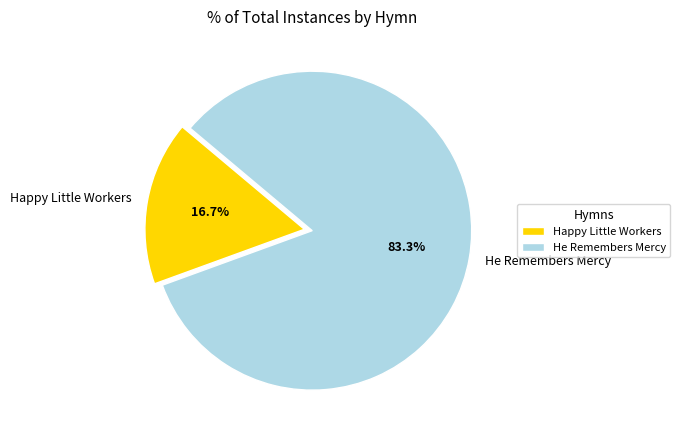

Is it true that He Remembers Mercy is 83% of the pie?

True